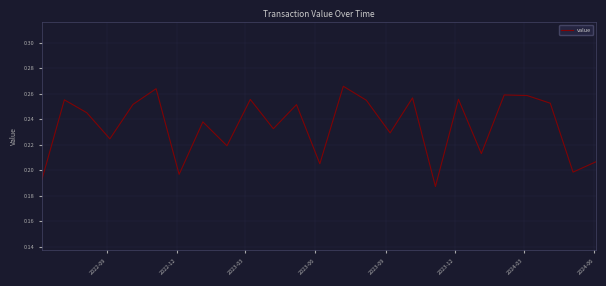

Does the chart have visible grid lines?

Yes